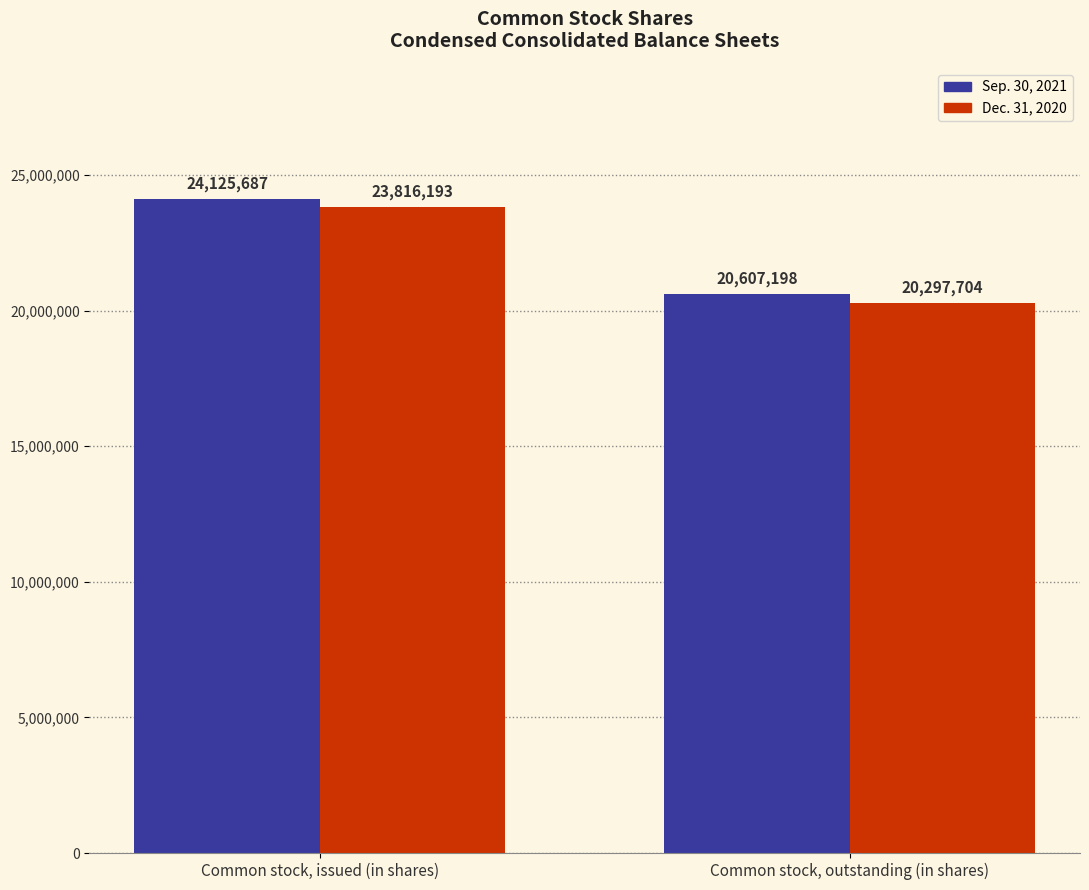

What is the highest value of the Dec. 31, 2020 series?

23816193